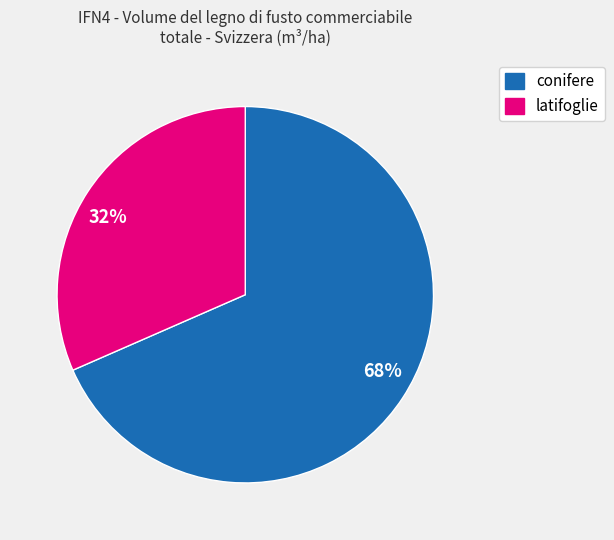

Rank the categories by value from highest to lowest.

68%, 32%